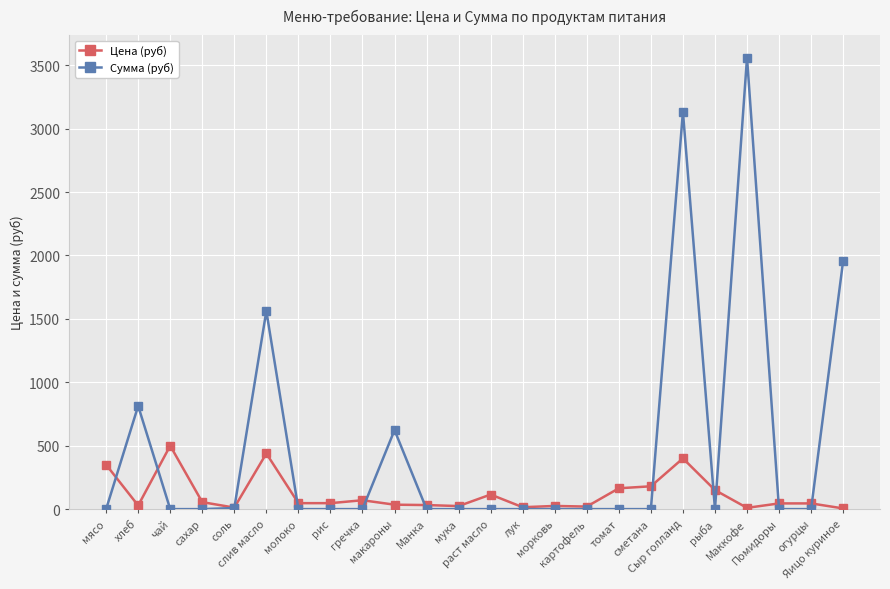

Which series has the largest total across all categories?

Сумма (руб)